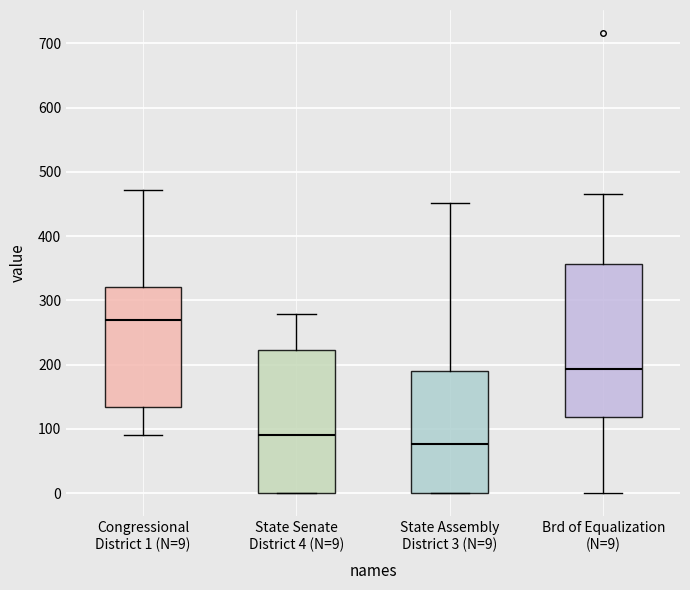

Which box has the highest median line?

Congressional District 1 (N=9)